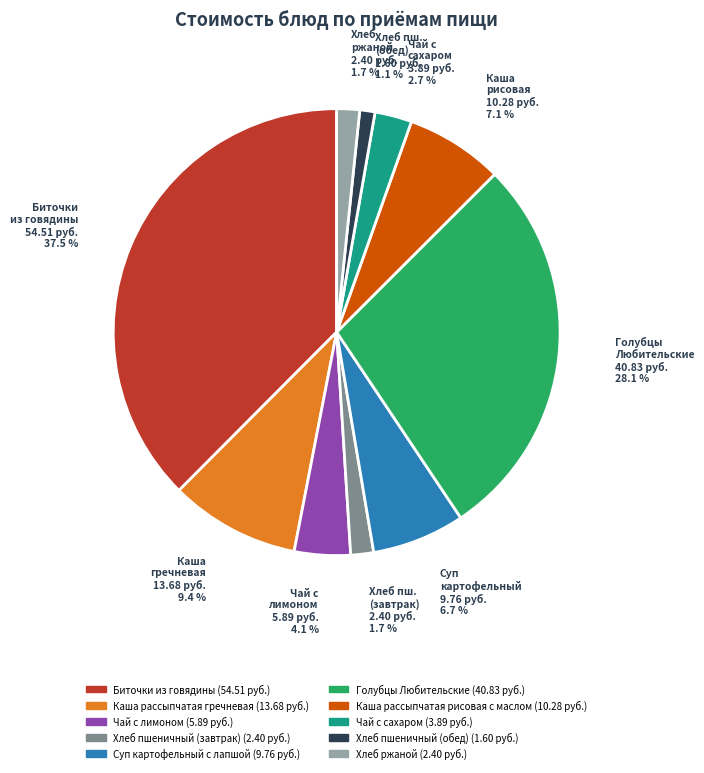

Does any single category account for the majority?

No